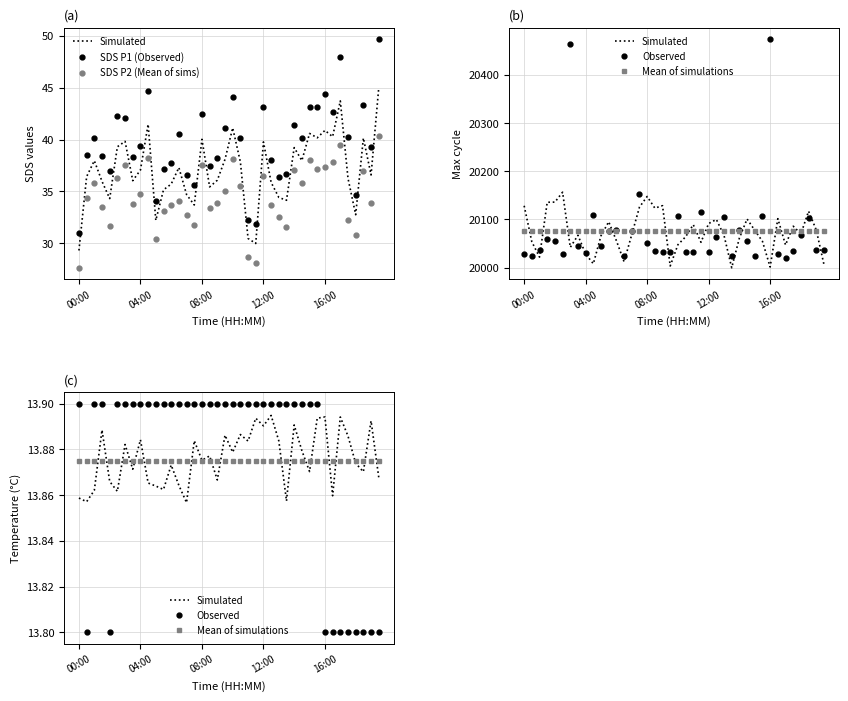

Does the chart display data point markers on the line(s)?

No